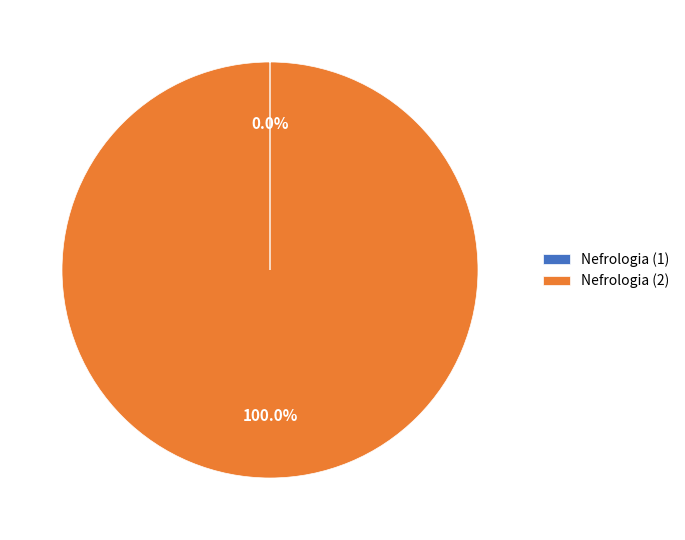

What is the largest slice in the pie chart?

Nefrologia (2)